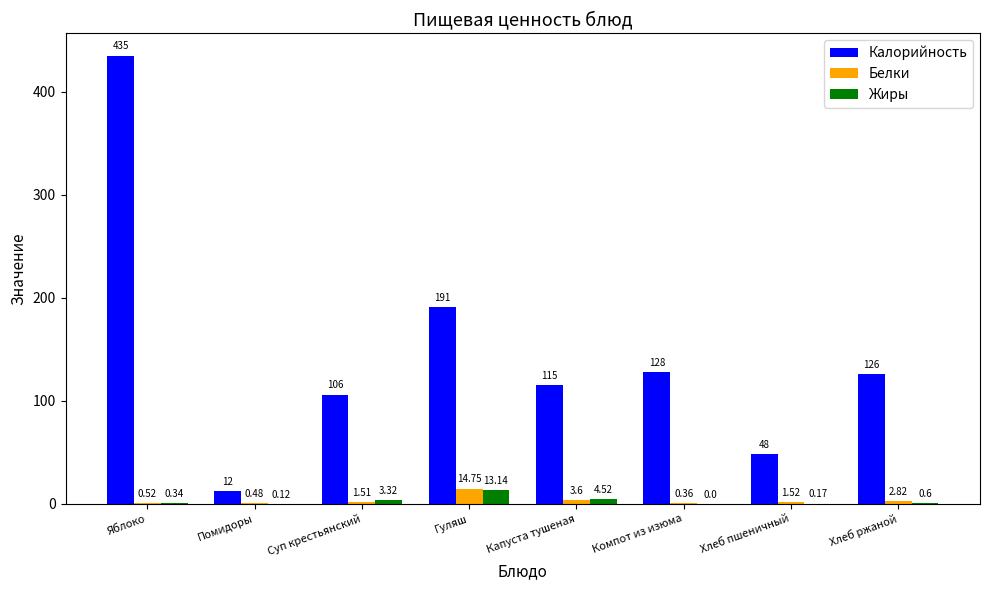

At which label does Жиры reach its peak?

Гуляш